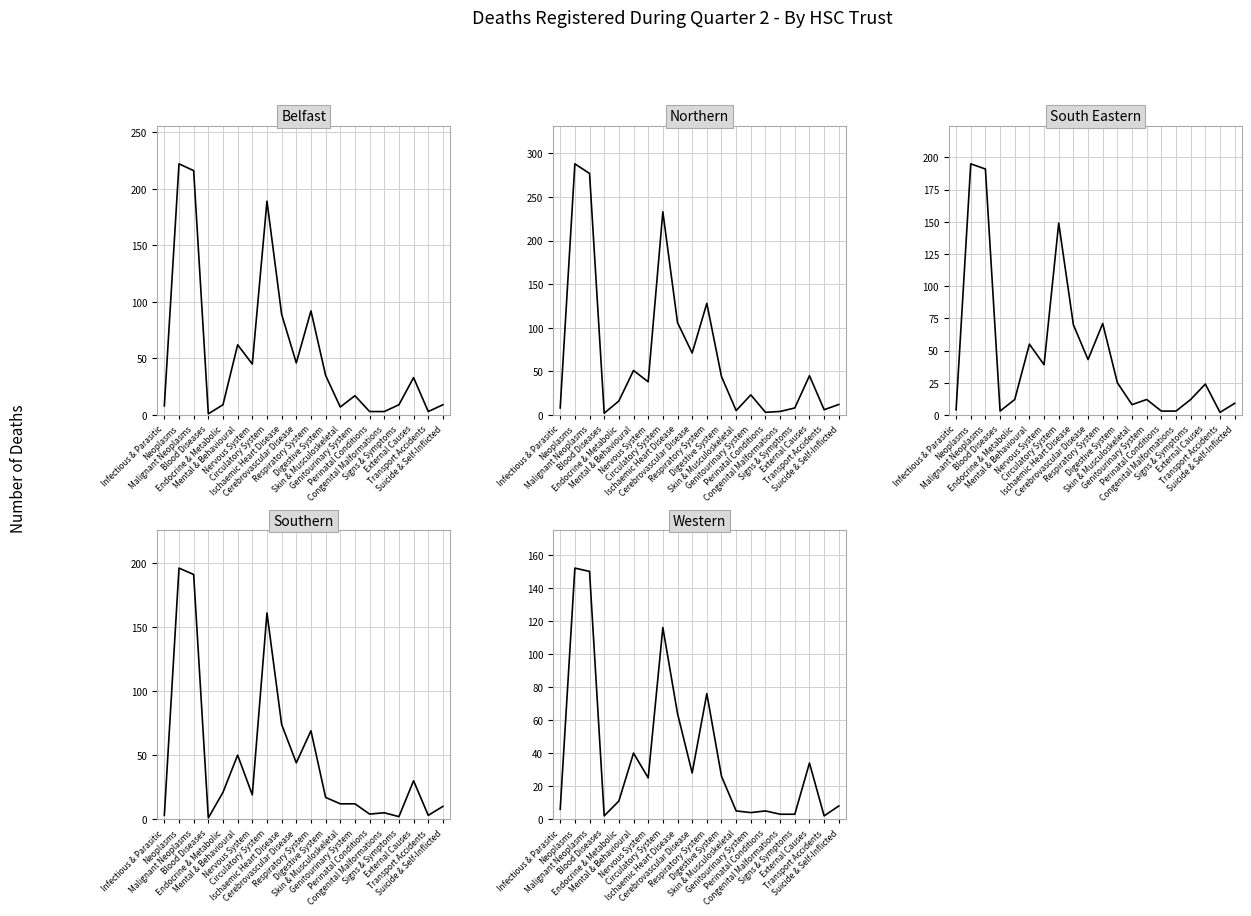

What is the difference between the maximum and minimum values in the Southern series?

195